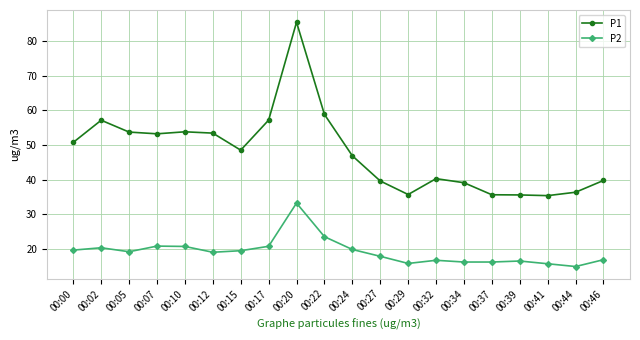

True or false: P2 and P1 intersect in this chart.

False